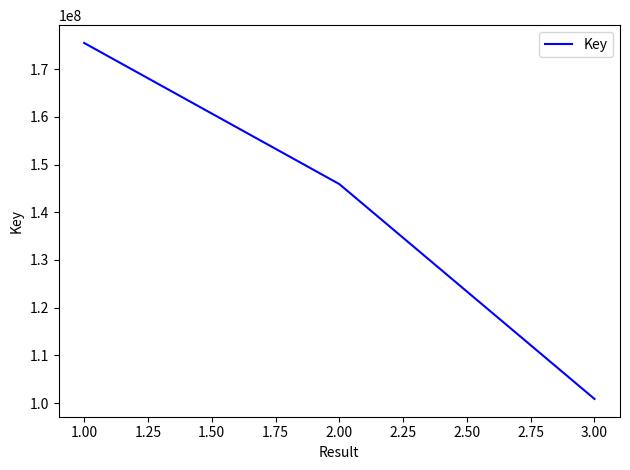

Approximately how many times larger is the value at 3.00 compared to 1.00?

0.6